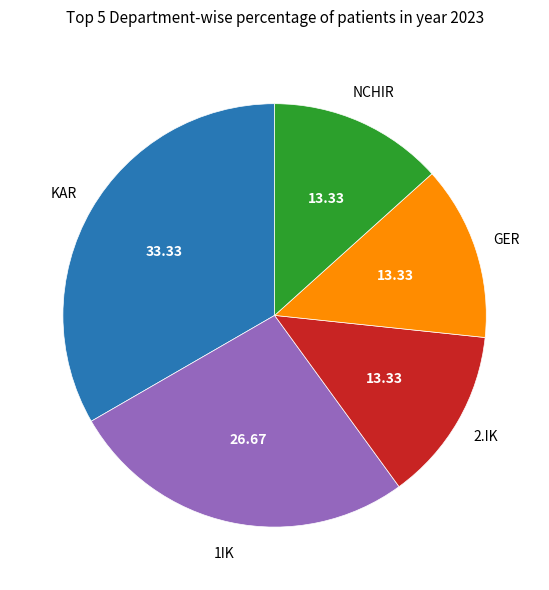

Is there a majority slice in this chart?

No